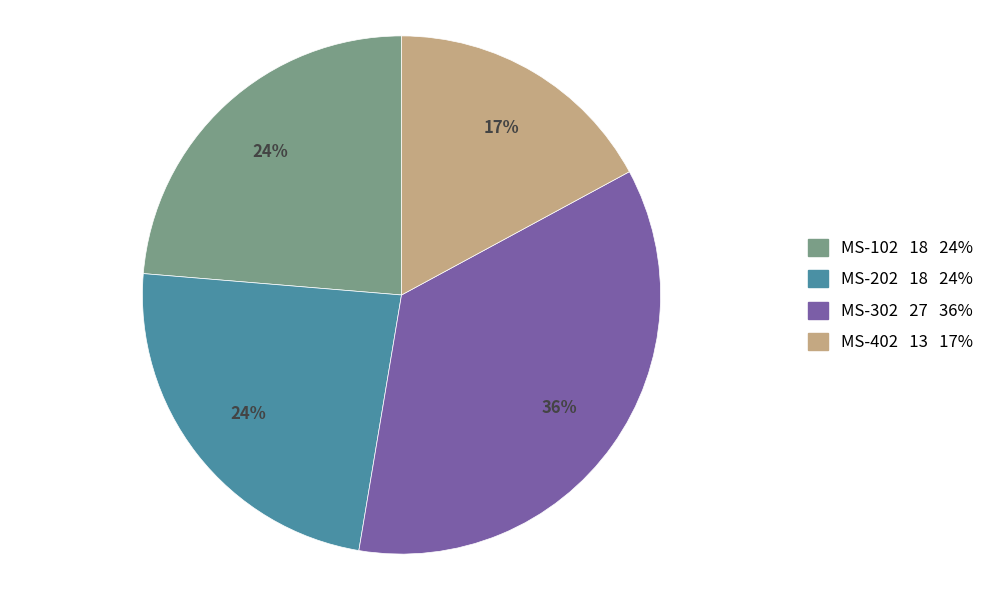

Does MS-302 represent more than half of the total?

No